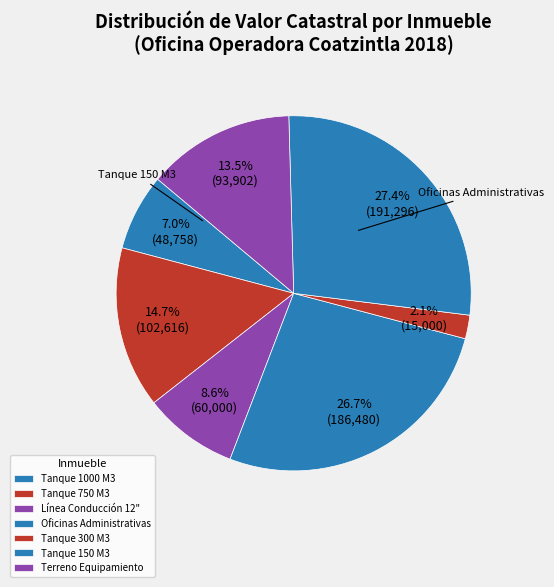

How many slices are in this pie chart?

7